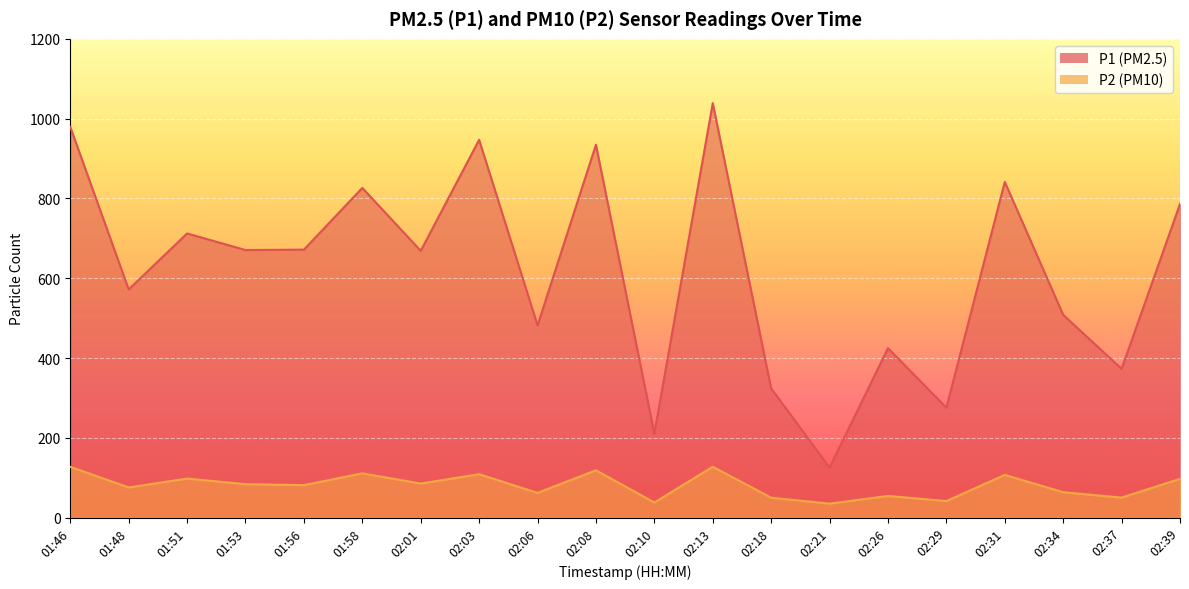

Rank the categories by P1 value from highest to lowest.

02:13, 01:46, 02:03, 02:08, 02:31, 01:58, 02:39, 01:51, 01:56, 01:53, 02:01, 01:48, 02:34, 02:06, 02:26, 02:37, 02:18, 02:29, 02:10, 02:21